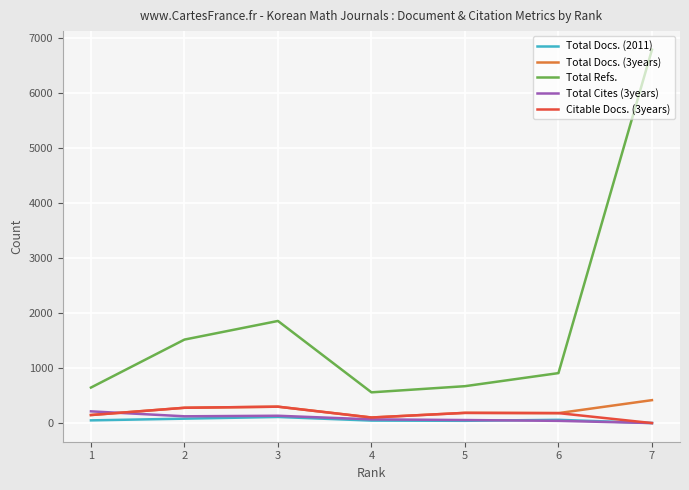

At which category is the sum across all series the highest?

7